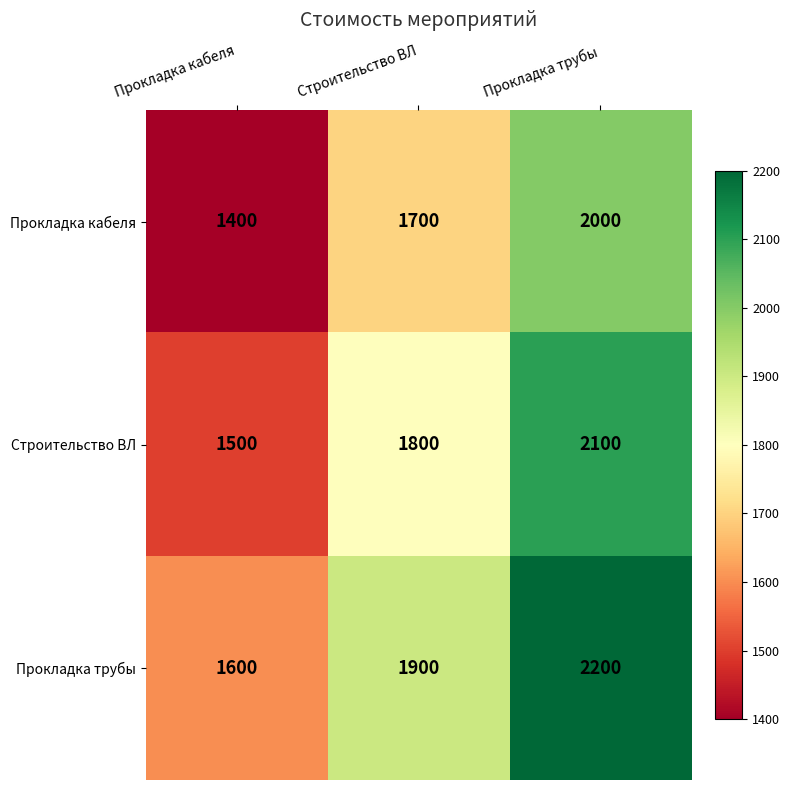

Where is Строительство ВЛ nearest to the value 1800?

Строительство ВЛ